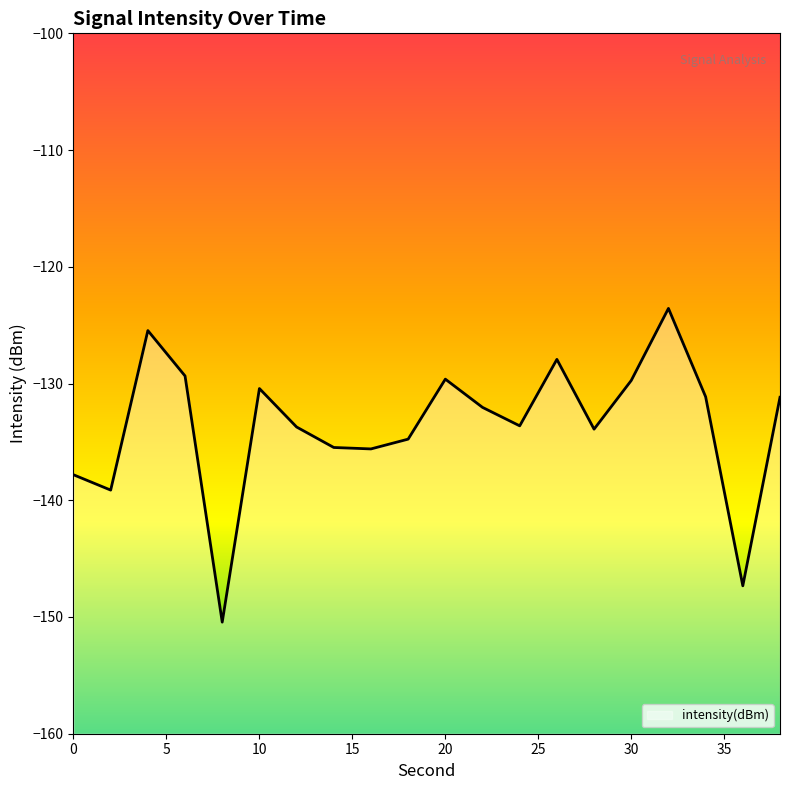

How many data points does each series have?

20